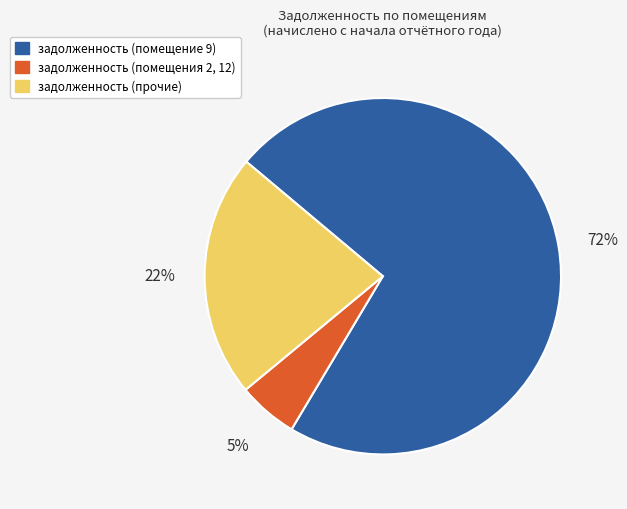

To the nearest percent, what is the average slice percentage?

33%